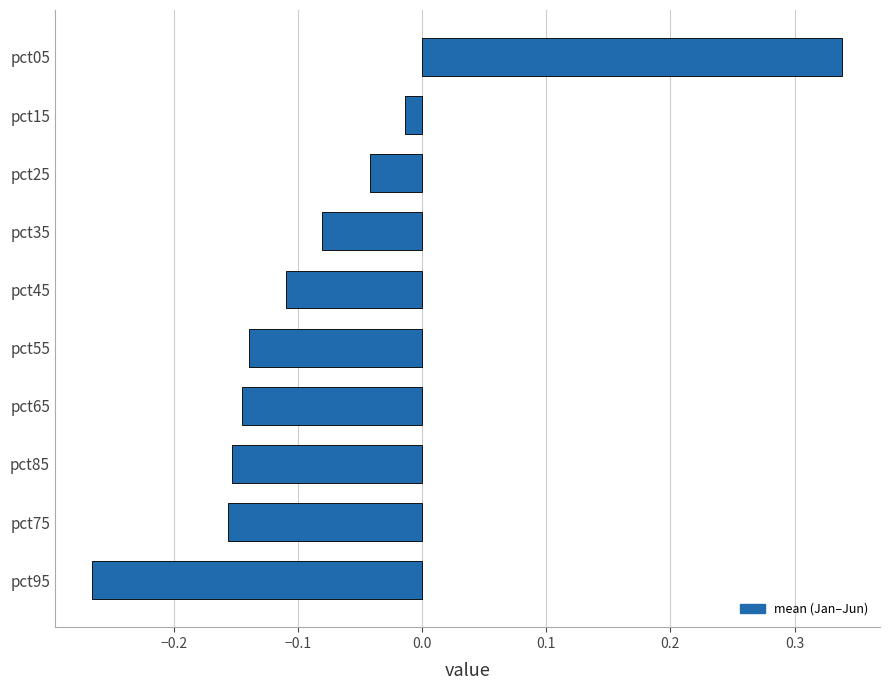

What is the sum of all values?

-0.8